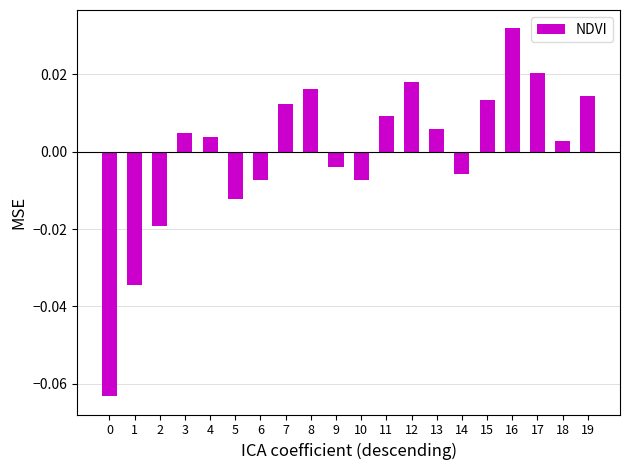

Which label corresponds to the largest value in the chart?

16